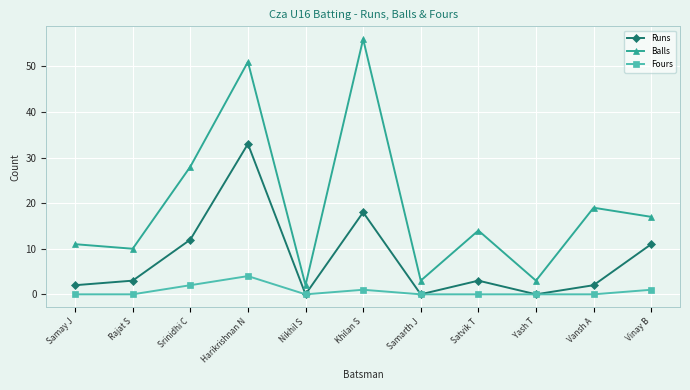

The value of Runs at Srinidhi C is 8. True or false?

False